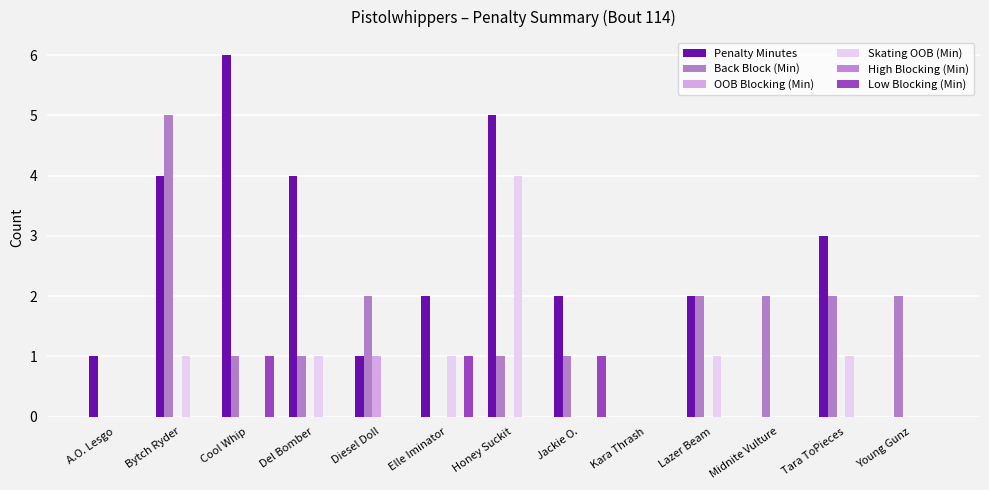

Which category has the highest value across all series?

Cool Whip